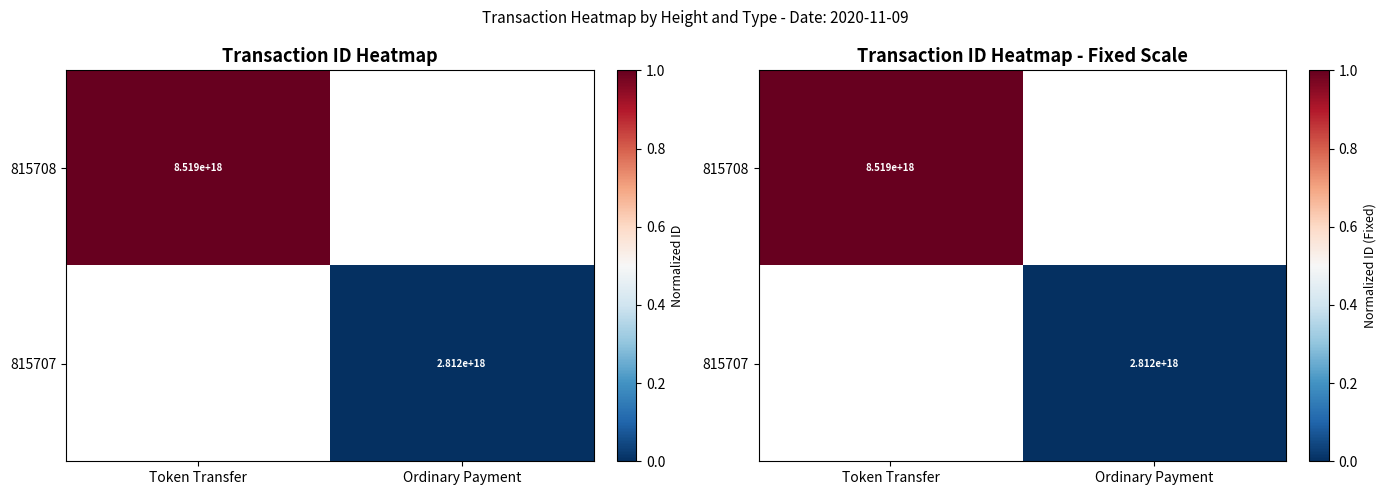

At Token Transfer, list the series in order from largest to smallest.

815708, 815707